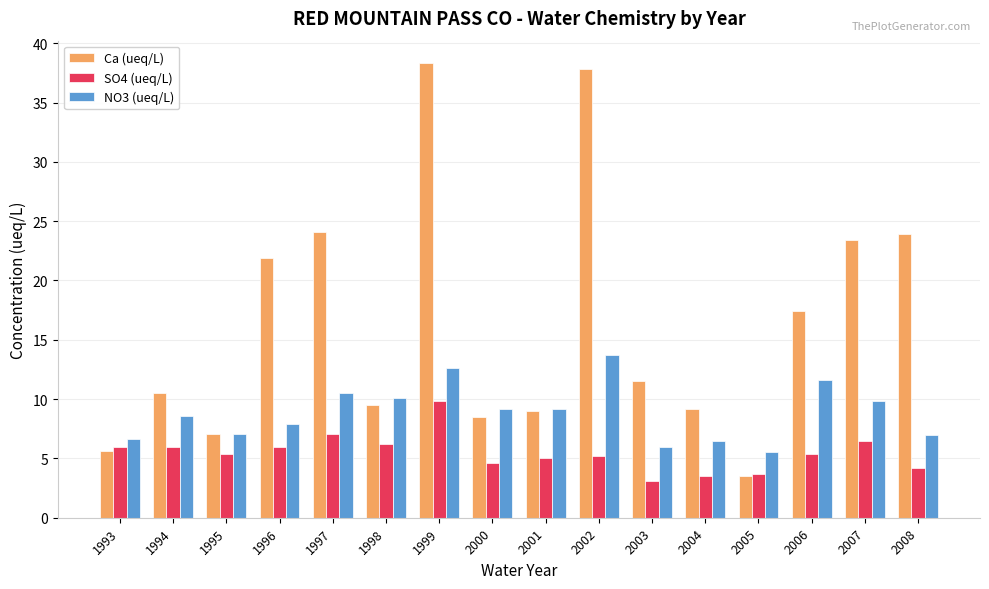

Are the bars grouped side by side (vs. stacked)?

Yes